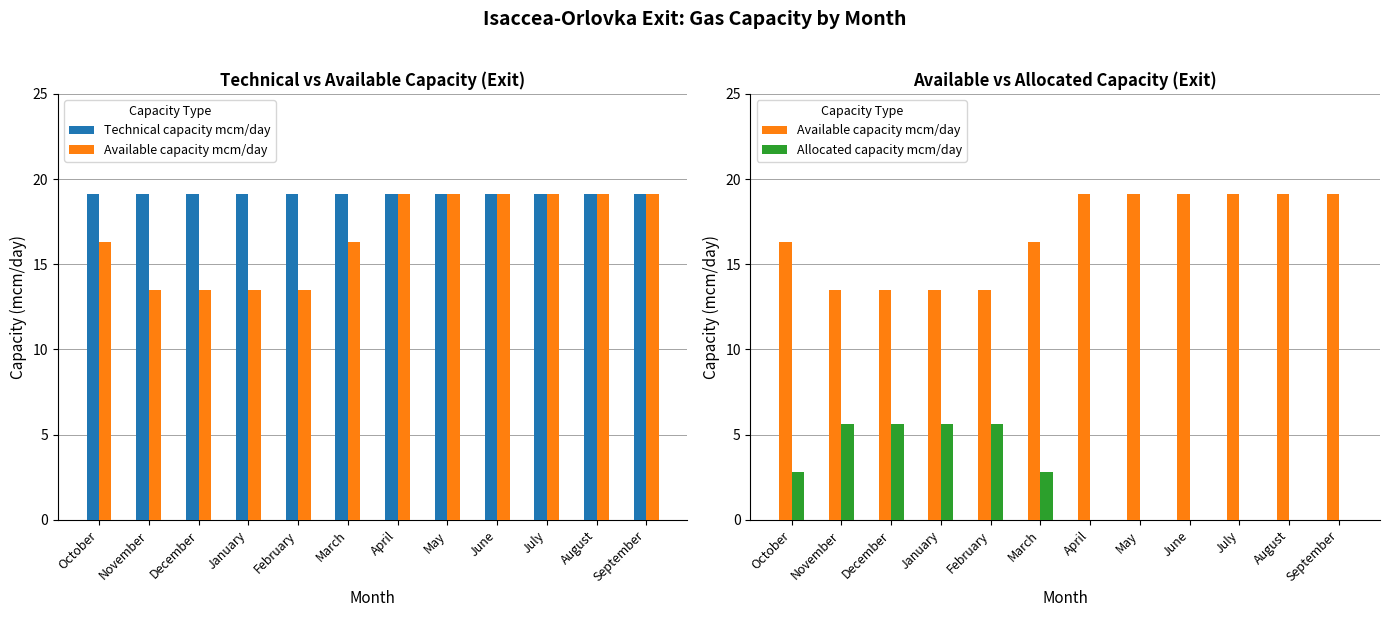

True or false: Technical capacity mcm/day has a value of 19.1 at November.

True